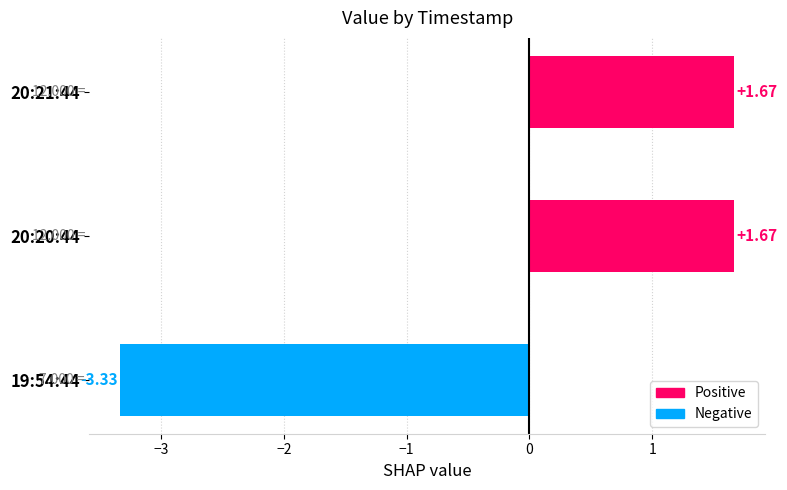

How many data points are above 1?

2